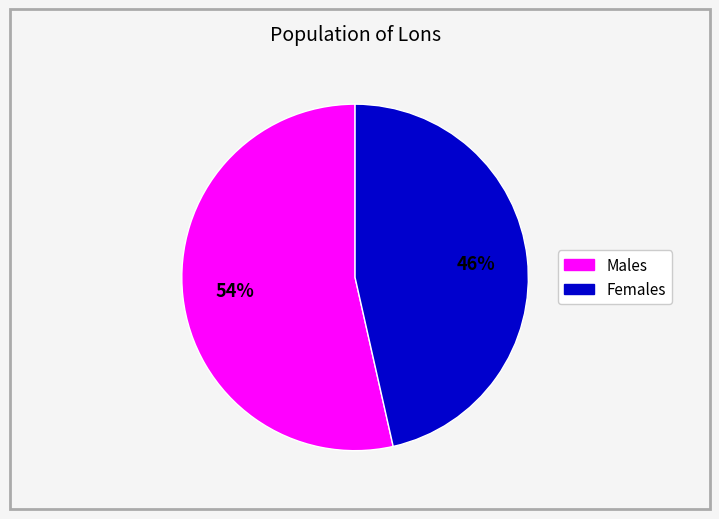

To the nearest percent, what is the average slice percentage?

50%